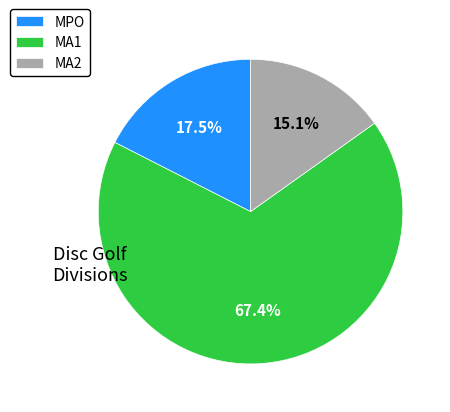

To the nearest percent, what is the average slice percentage?

33%